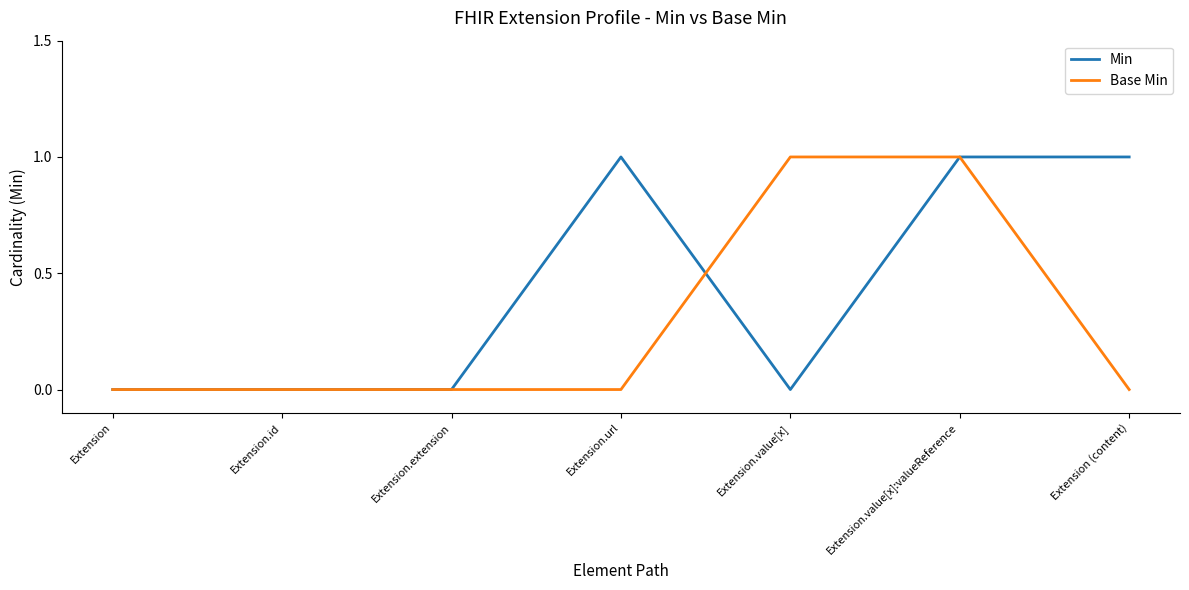

Reading left to right, extract all data points from this chart.

Min: 0	0	0	1	0	1	1
Base Min: 0	0	0	0	1	1	0